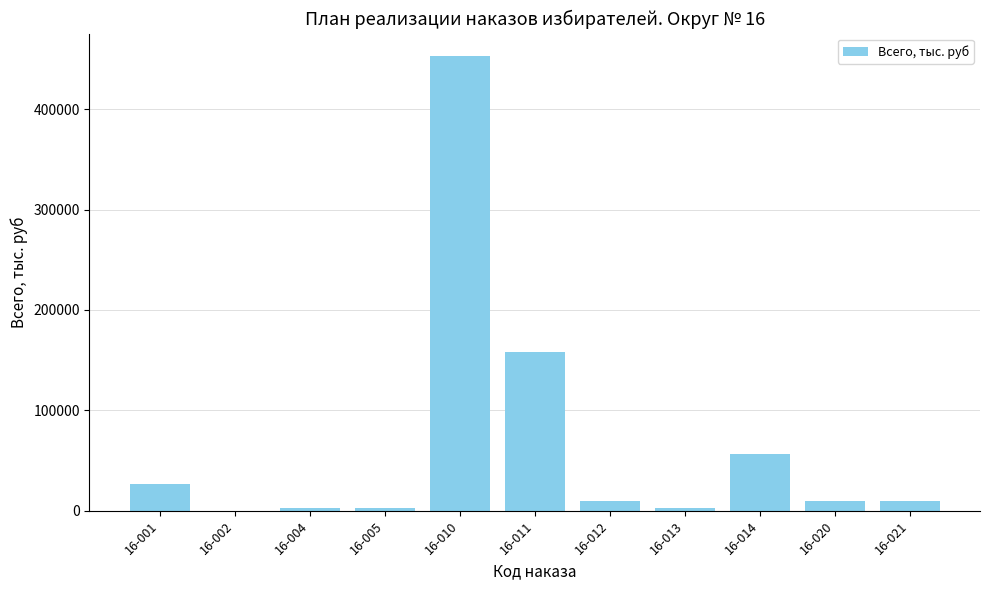

Read the value at 16-004.

3000.0